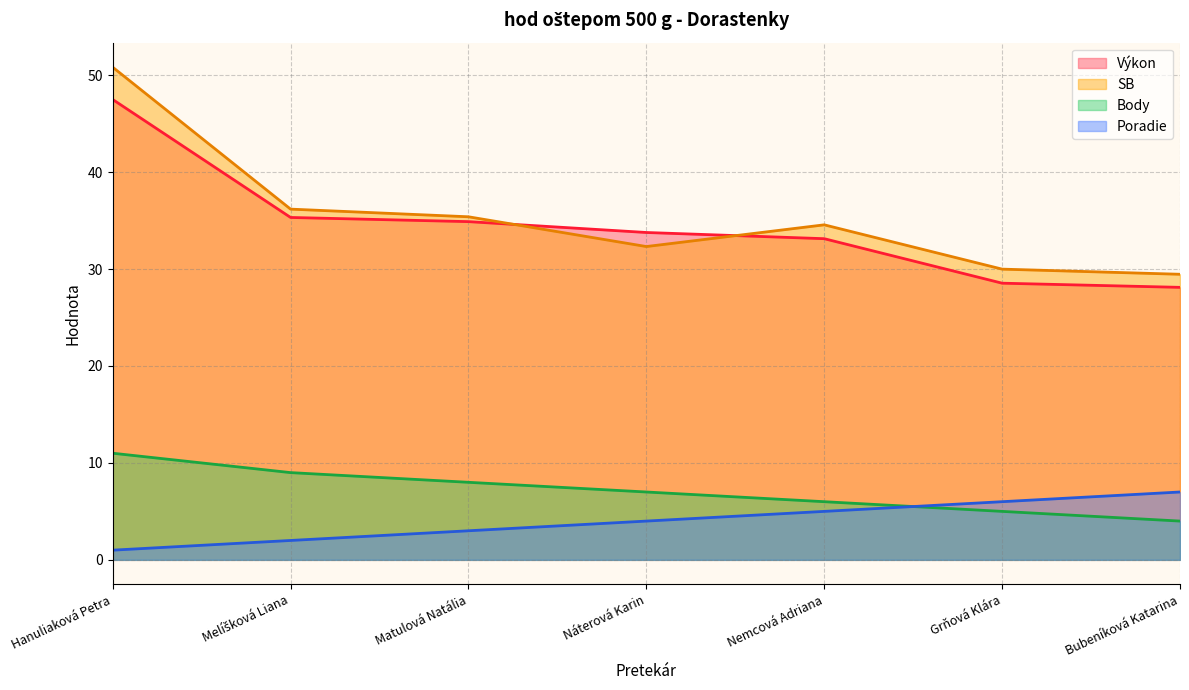

True or false: Výkon has more than 0 interior local peaks.

False